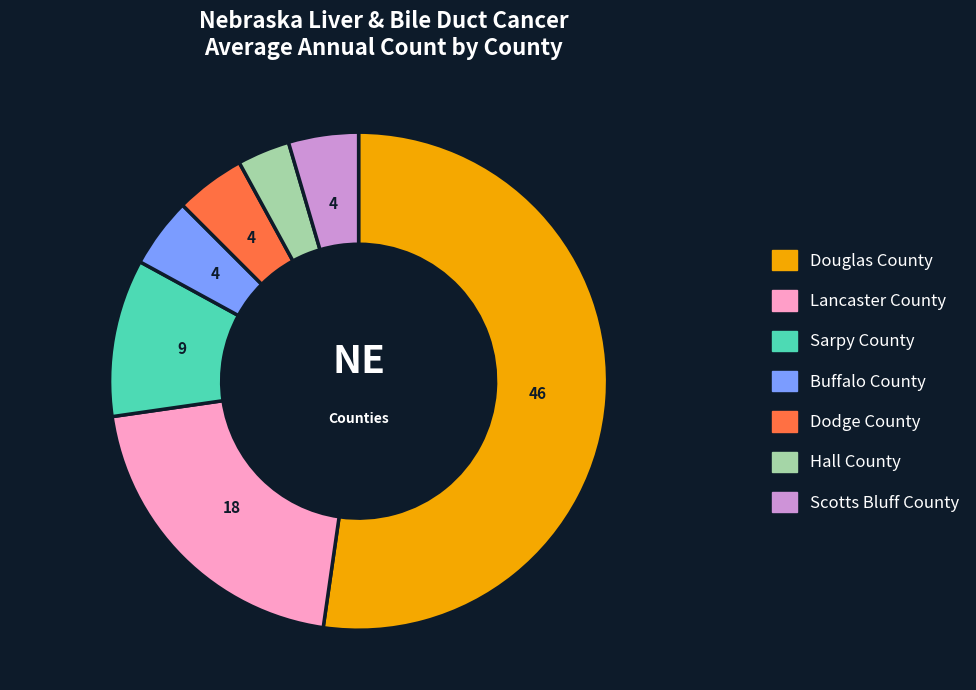

Between Lancaster County and Scotts Bluff County, which is larger?

Lancaster County